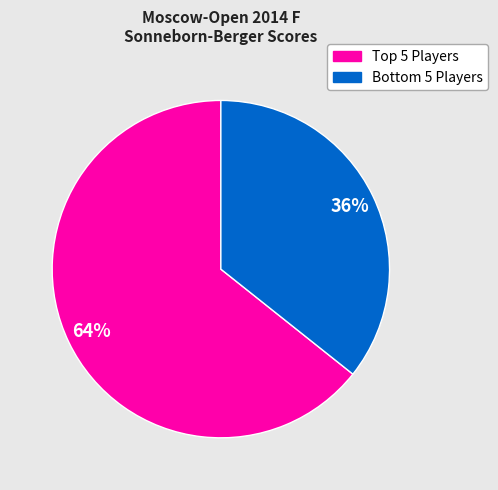

To the nearest percent, what is the average slice percentage?

50%